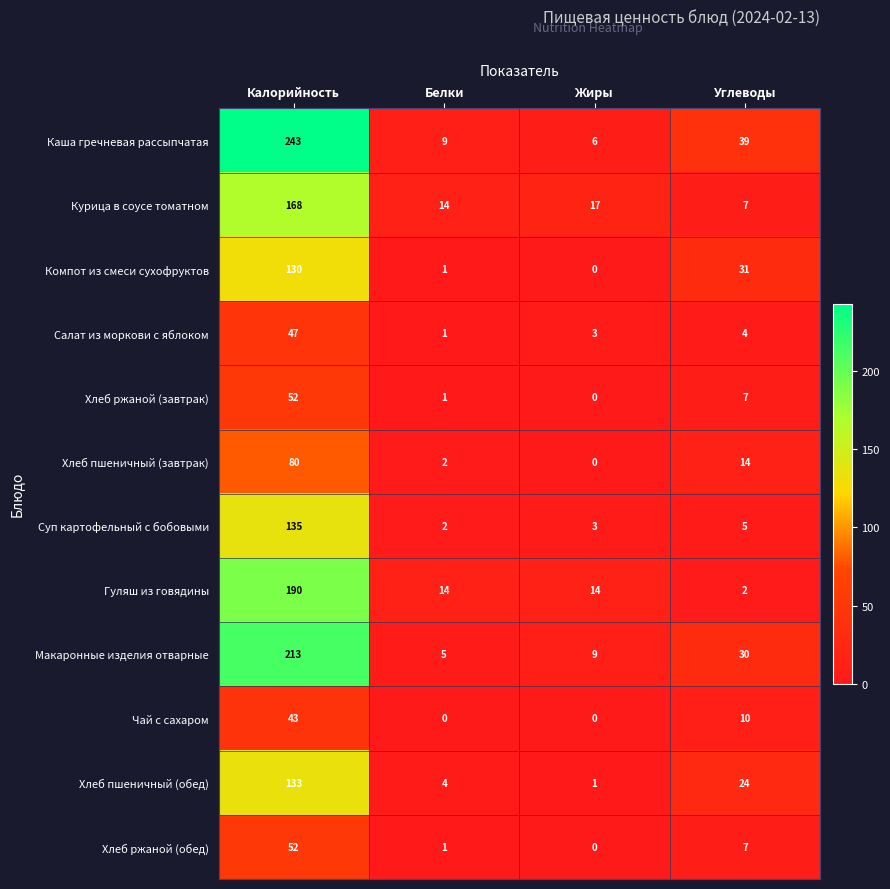

What is the highest value of the Салат из моркови с яблоком series?

47